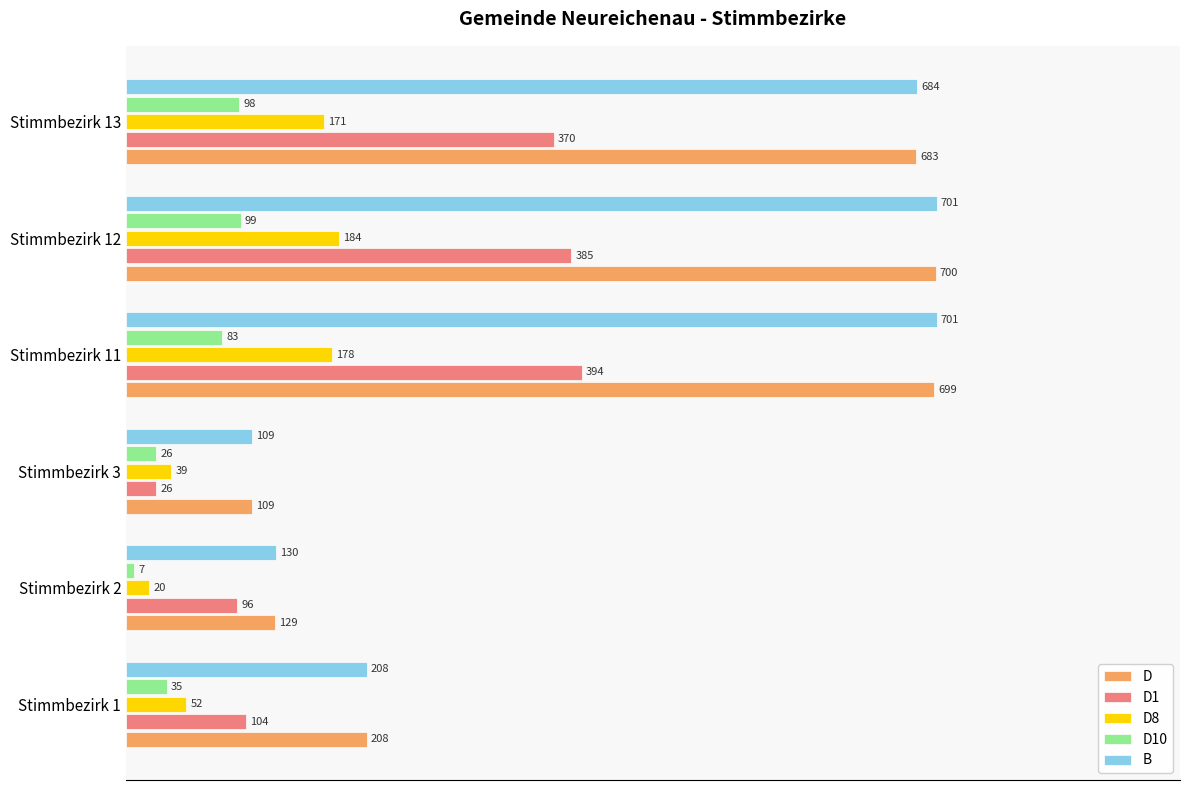

What are all the series names shown in the legend?

D, D1, D8, D10, B